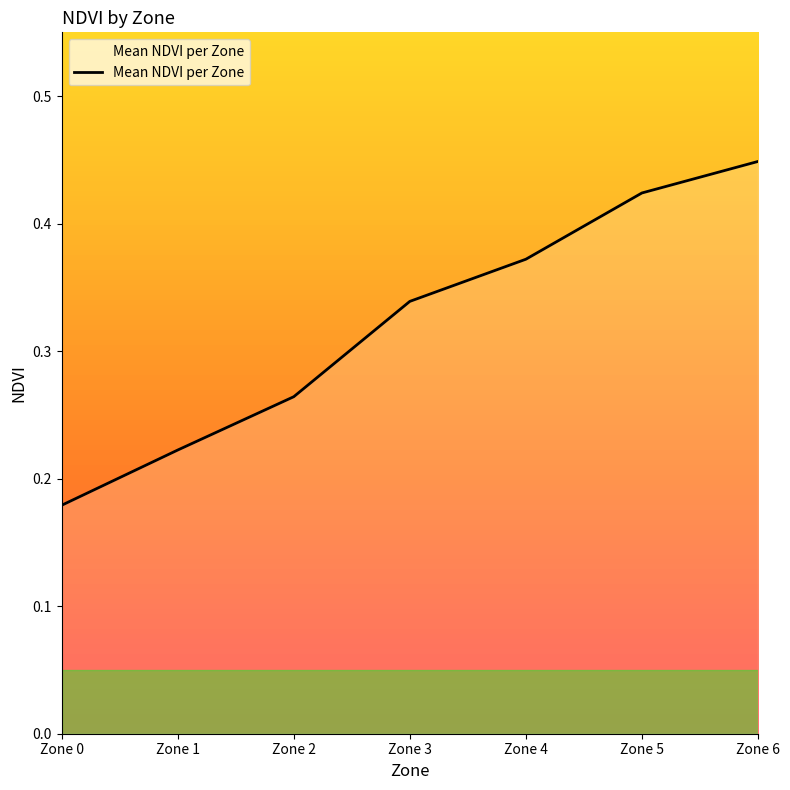

What is the sum of the values at Zone 3 and Zone 2?

0.6